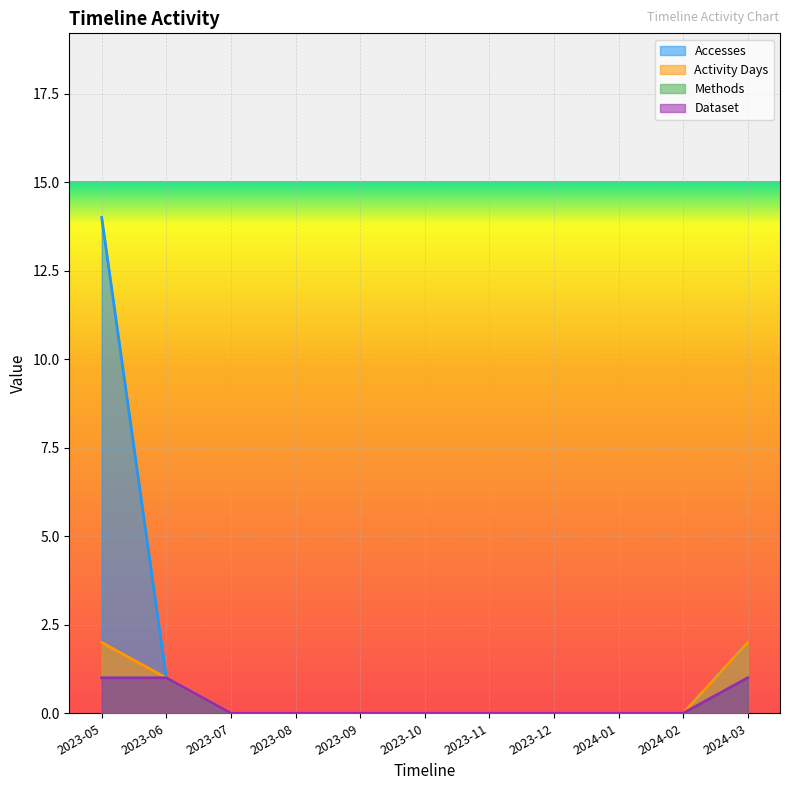

What is the sum of all Methods values?

3